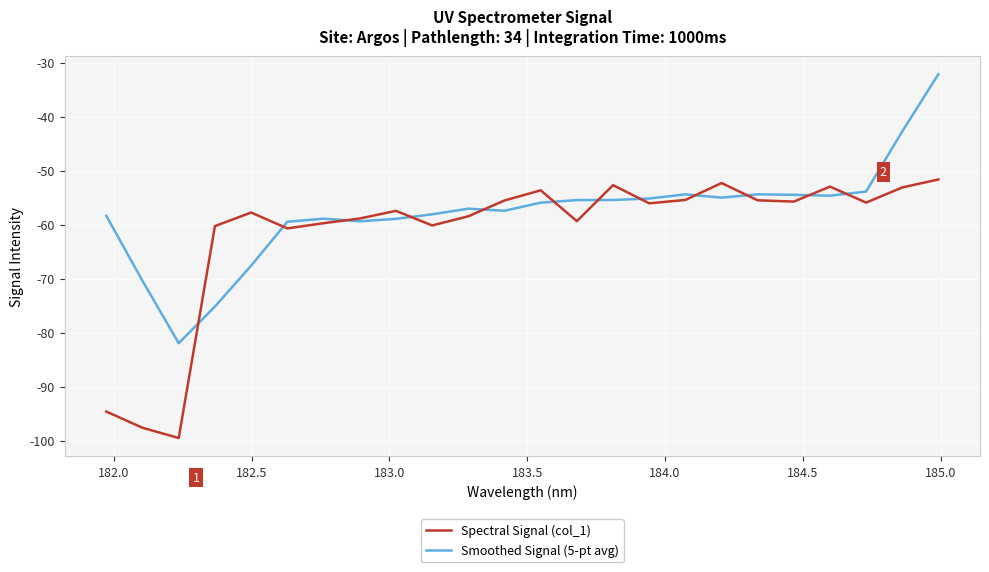

List the series in order of their peak value, lowest first.

Spectral Signal (col_1), Smoothed Signal (5-pt avg)